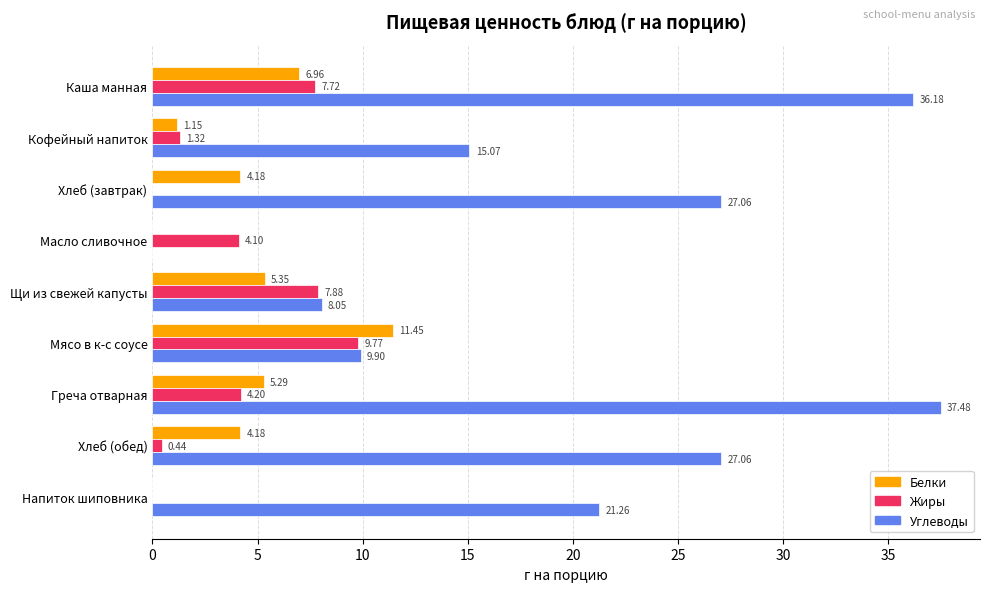

Between Каша манная and Хлеб (завтрак), which series saw the biggest shift?

Углеводы